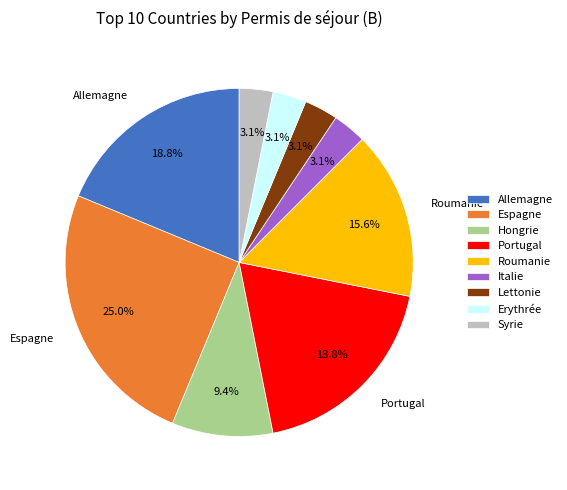

Does Hongrie represent more than half of the total?

No